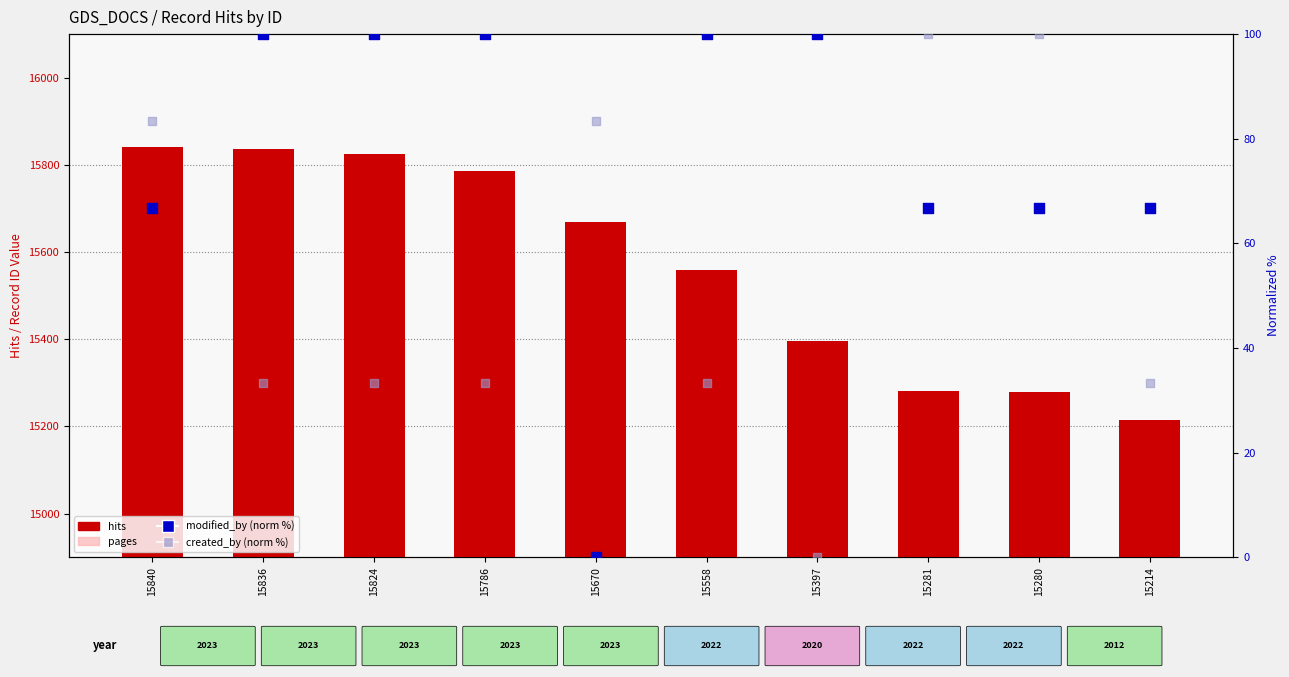

Which series contains the lowest Y value?

pages